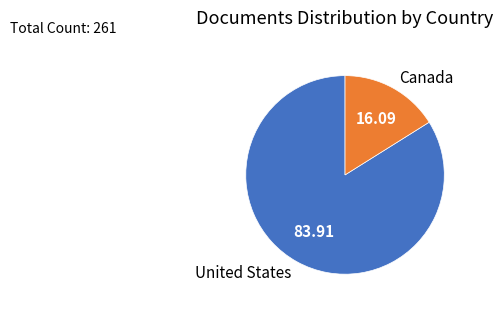

Is the sum of Canada and United States greater than half?

Yes